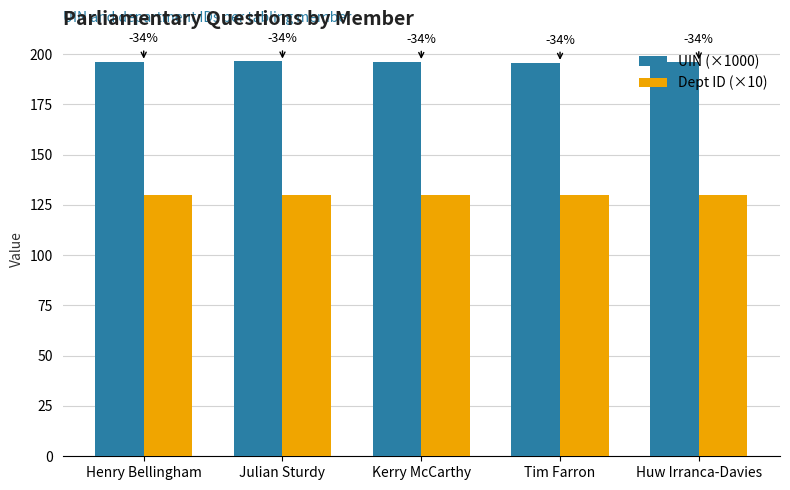

Are the bars grouped side by side (vs. stacked)?

Yes